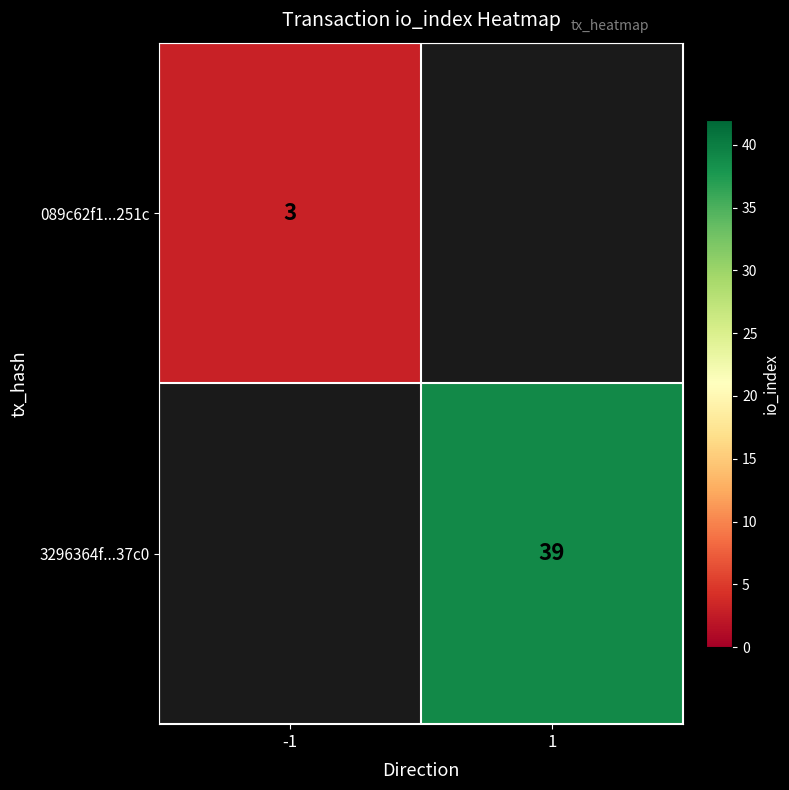

The 3296364f...37c0 series shows 39 at 1. True or false?

True